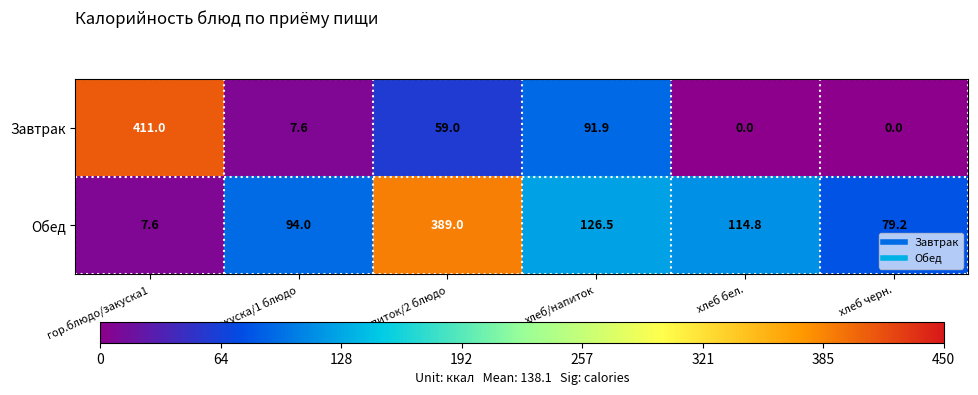

What is the spread (max minus min) of values at хлеб черн.?

79.2